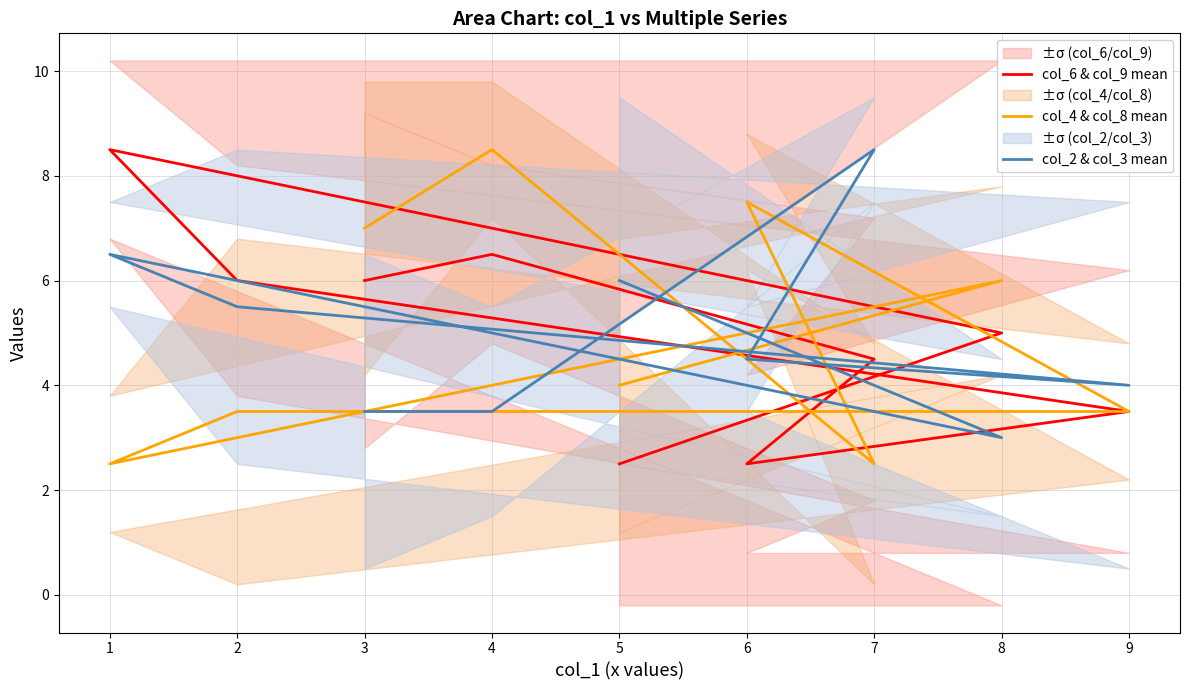

What are all the series names shown in the legend?

col_6 & col_9 mean, col_4 & col_8 mean, col_2 & col_3 mean